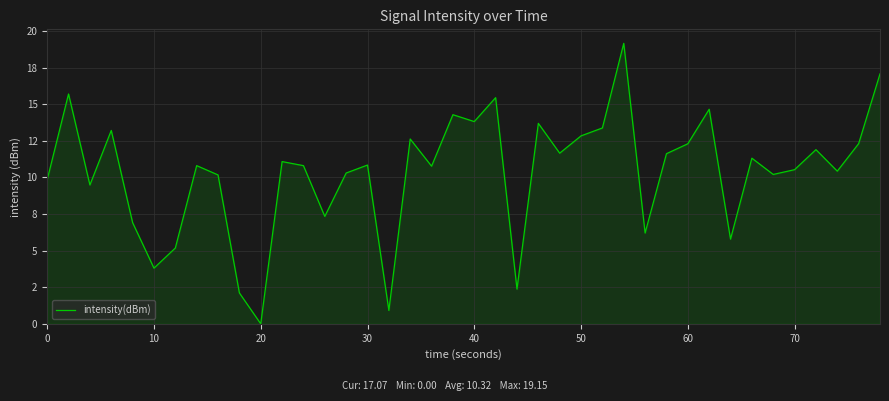

Does the chart display data point markers on the line(s)?

No